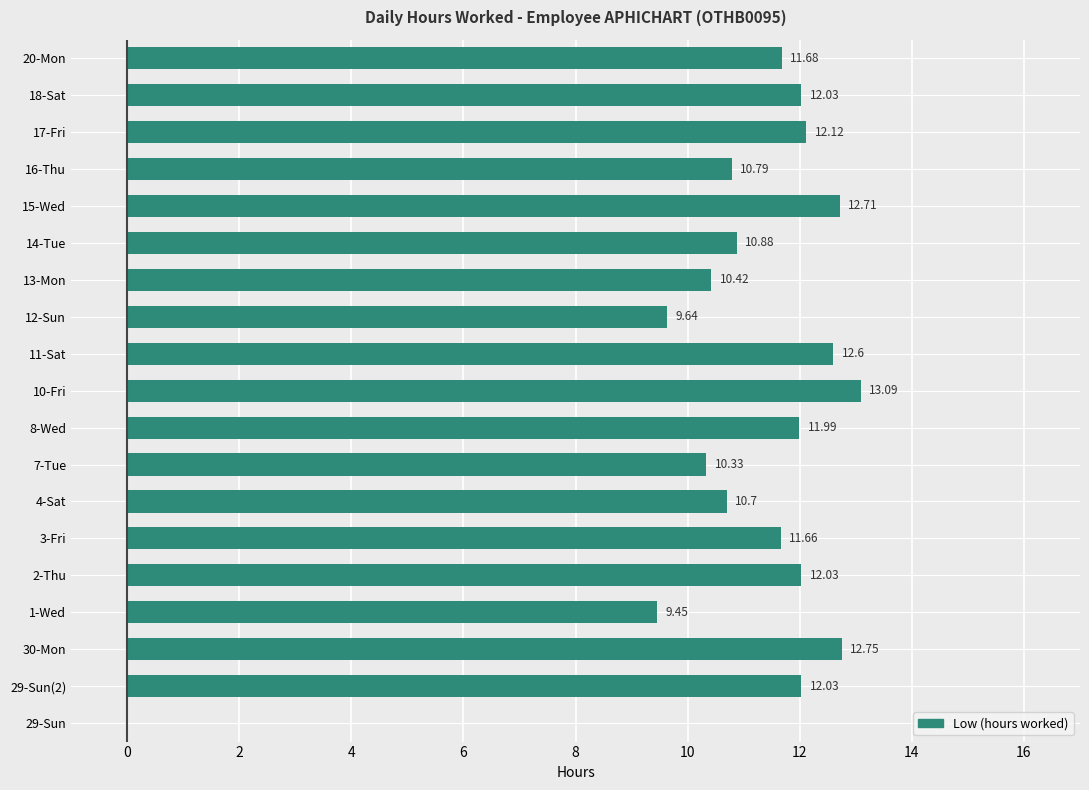

What is the change in value from 15-Wed to 18-Sat?

-0.7